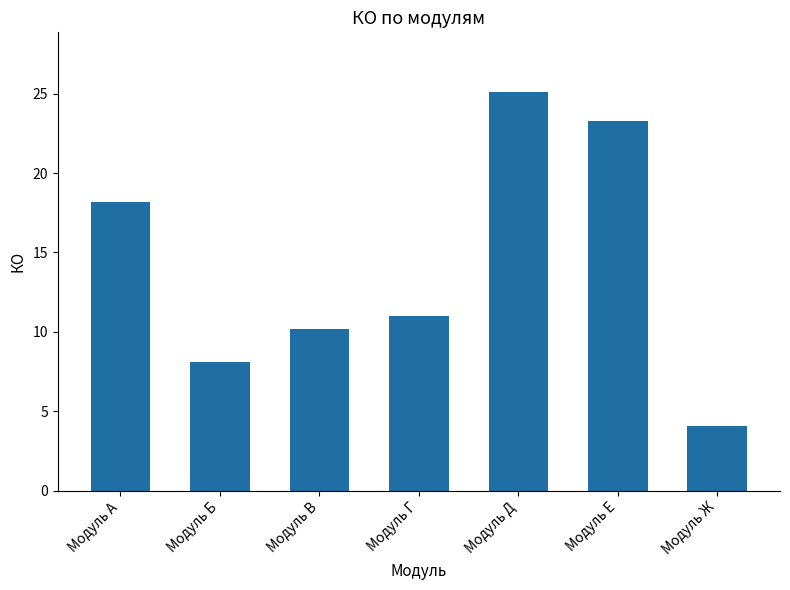

Reading right to left, extract all data points from this chart.

4.1	23.3	25.1	11.0	10.2	8.1	18.2